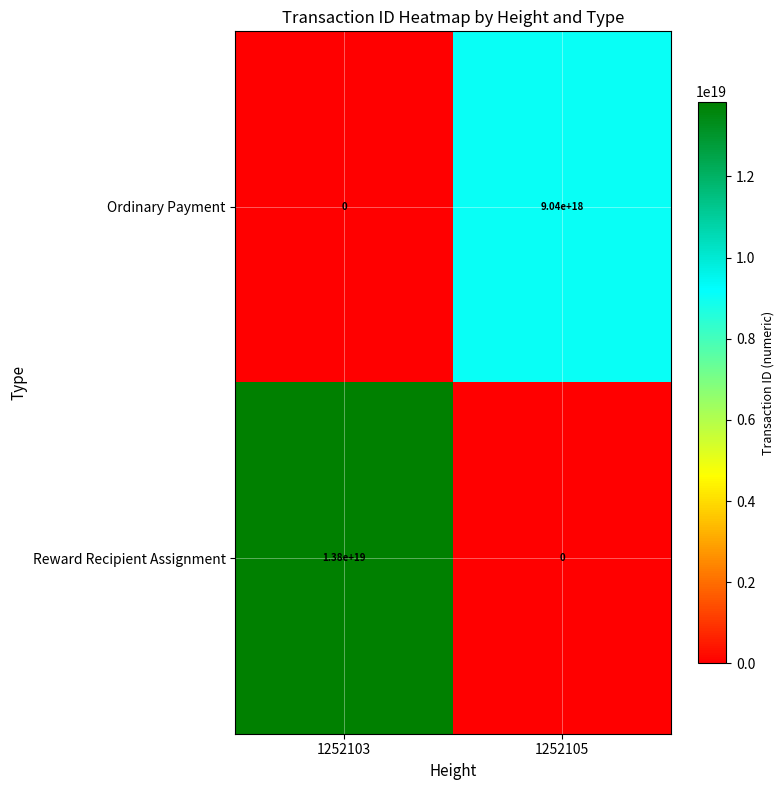

Is it true that Reward Recipient Assignment equals -6703698468129326080 at 1252105?

False